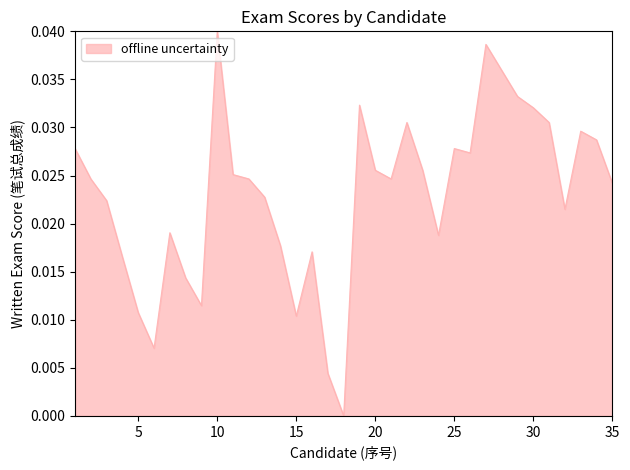

How many lines are shown in the chart?

1